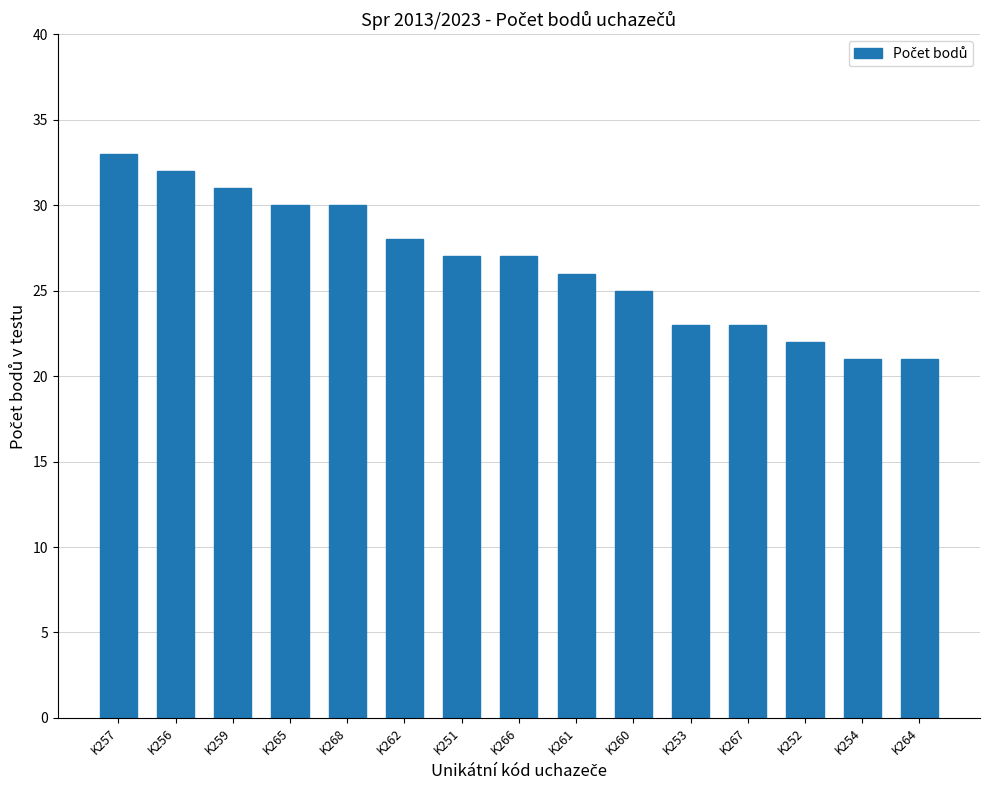

What is the minimum value shown in the chart?

21